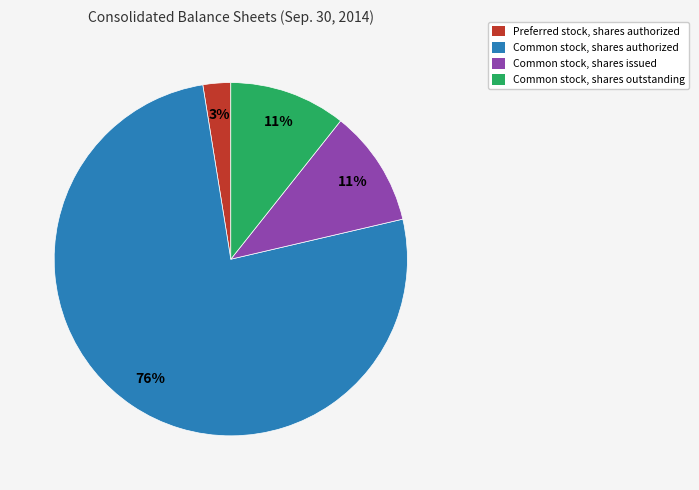

What is the ratio of the value at Common stock, shares issued to the value at Common stock, shares outstanding?

1.0